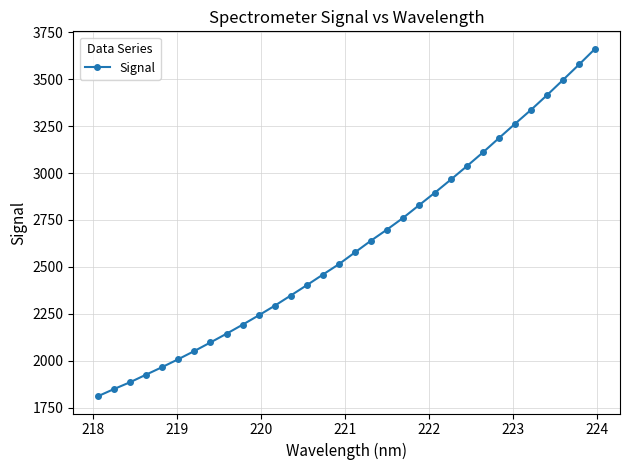

Does the chart have visible grid lines?

Yes